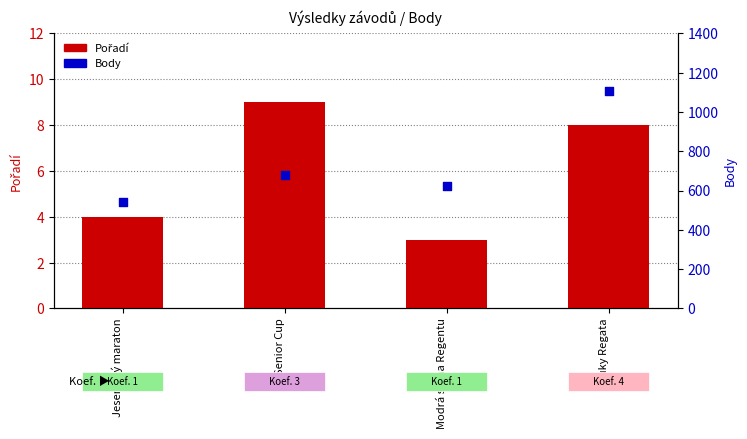

At how many categories does at least one series exceed 121?

4